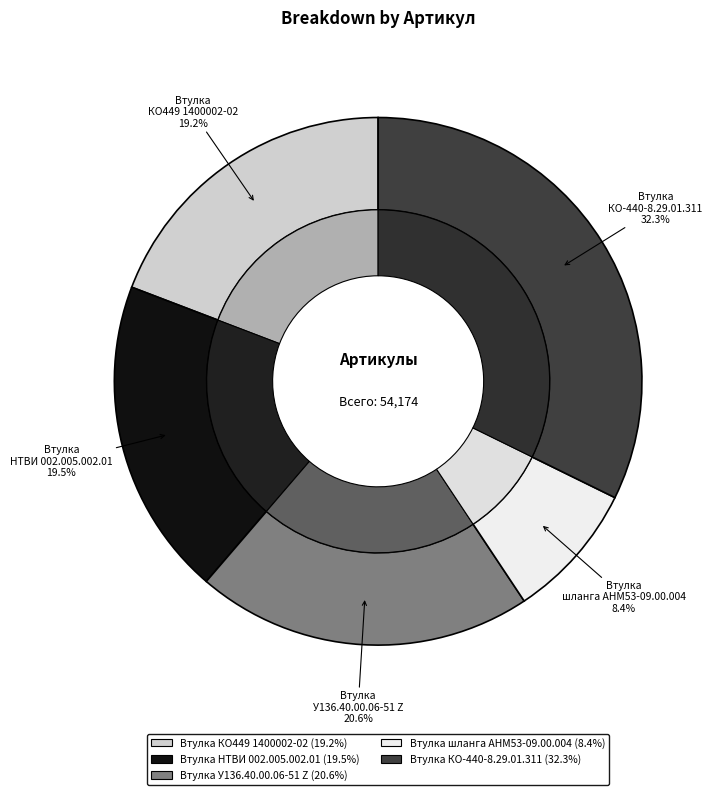

What percentage is NOT represented by Втулка КО449 1400002-02?

80.8%